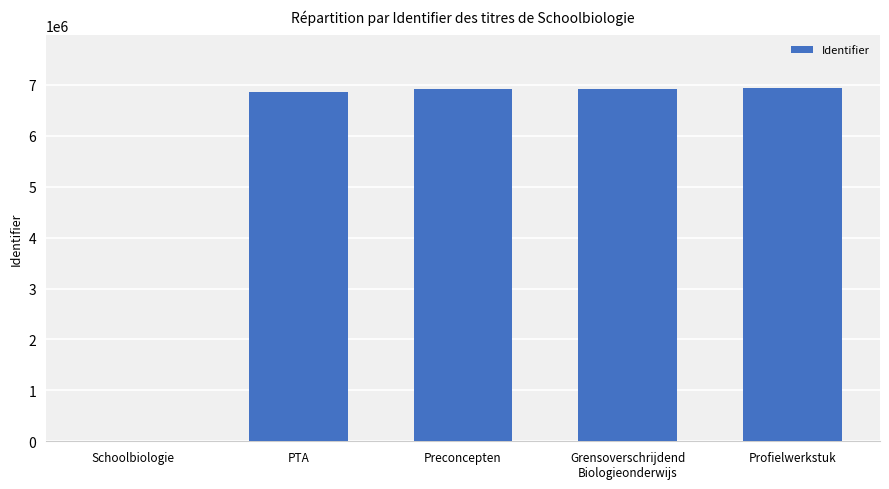

Where is the data nearest to the value 3466687?

PTA